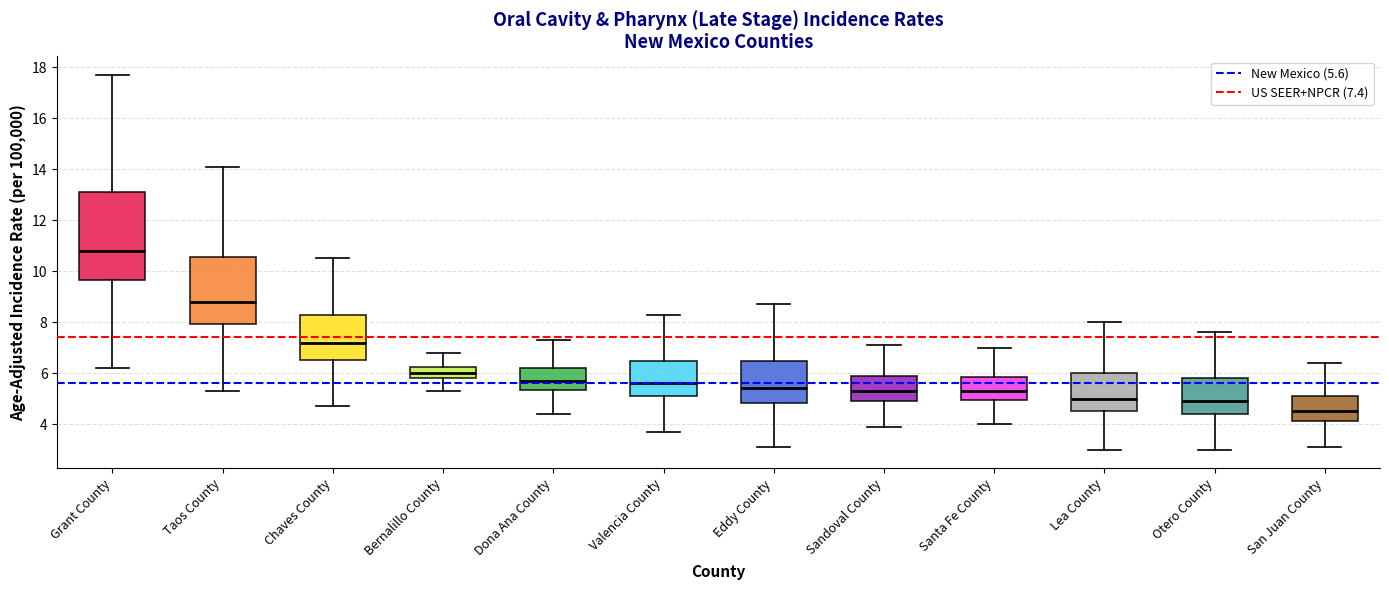

Comparing the boxes themselves (not the whiskers), which one is the tallest?

Grant County